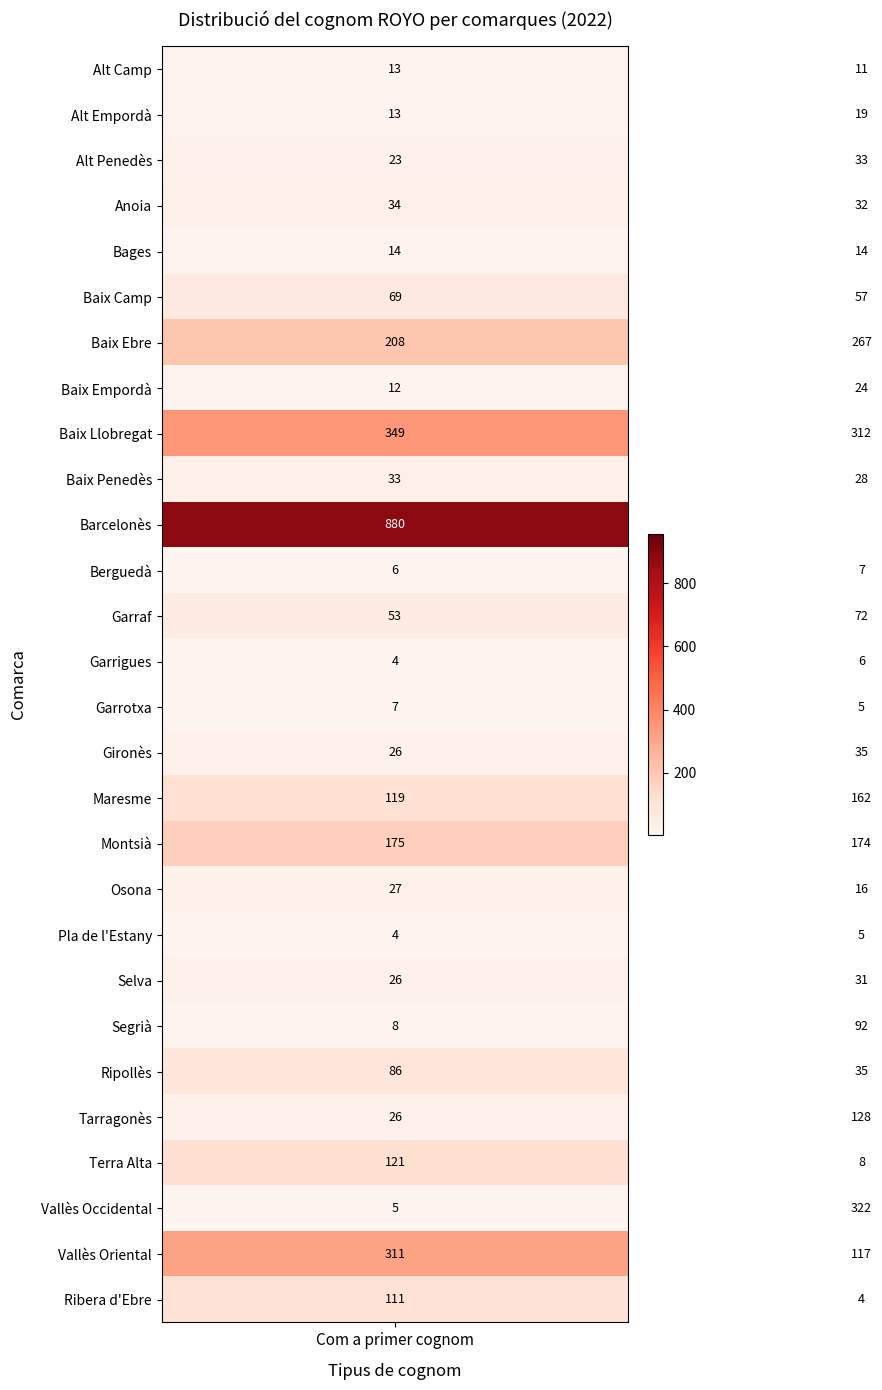

Which series has the widest spread of values?

Vallès Occidental